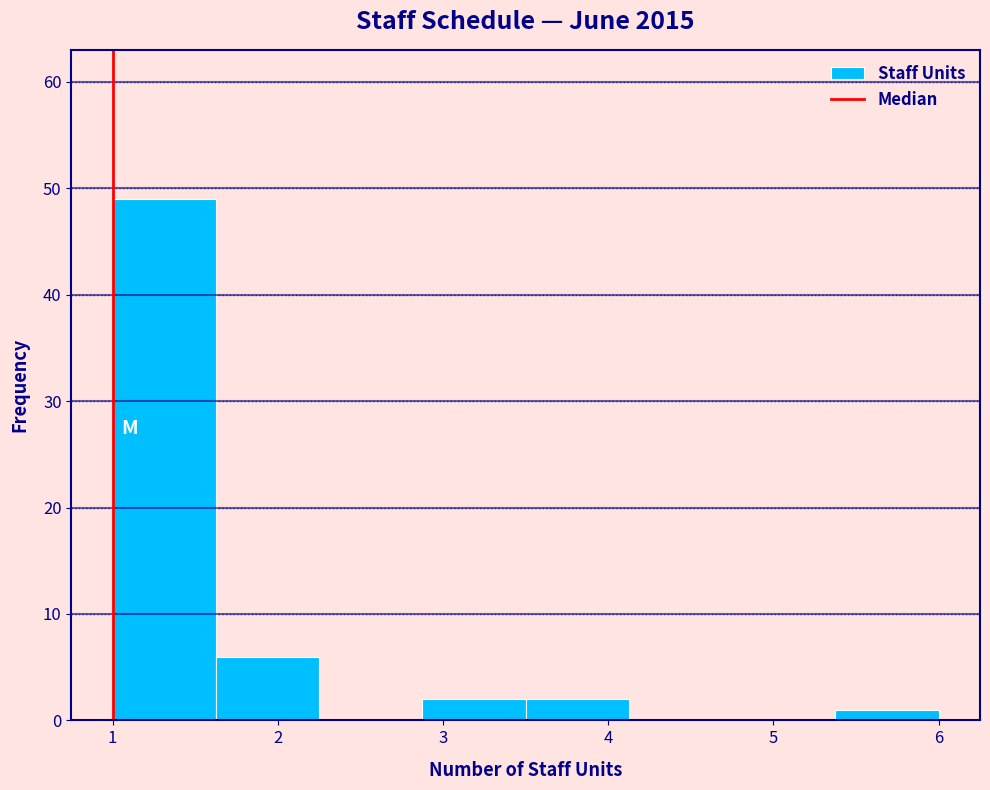

Reading left to right, list every bar in this chart as the range it spans on the x-axis followed by its height. Neither the bar edges nor the heights are printed on the chart, so give them approximately, as read against the axes.

1.0 to 1.6: 49
1.6 to 2.3: 6
2.3 to 2.9: 0
2.9 to 3.5: 2
3.5 to 4.1: 2
4.1 to 4.8: 0
4.8 to 5.4: 0
5.4 to 6.0: 1